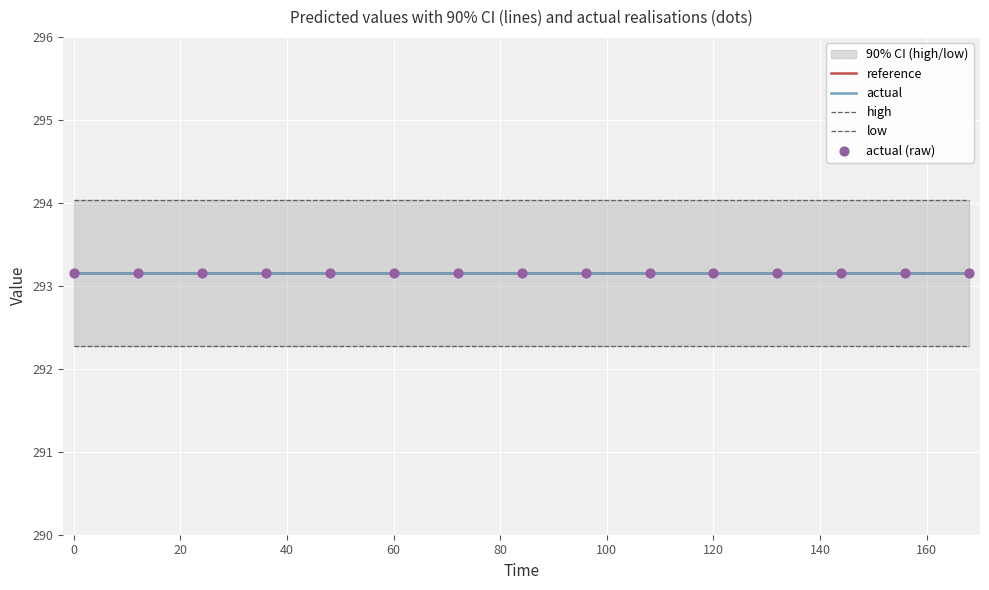

What are all the series names shown in the legend?

reference, actual, high, low, actual (raw)